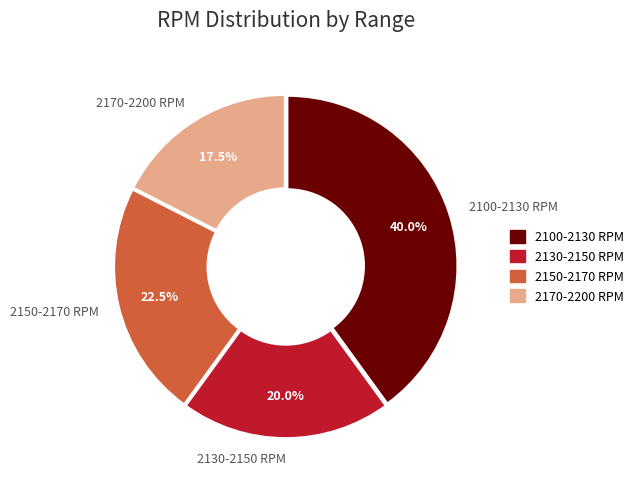

Rank the categories by value from lowest to highest.

2170-2200 RPM, 2130-2150 RPM, 2150-2170 RPM, 2100-2130 RPM